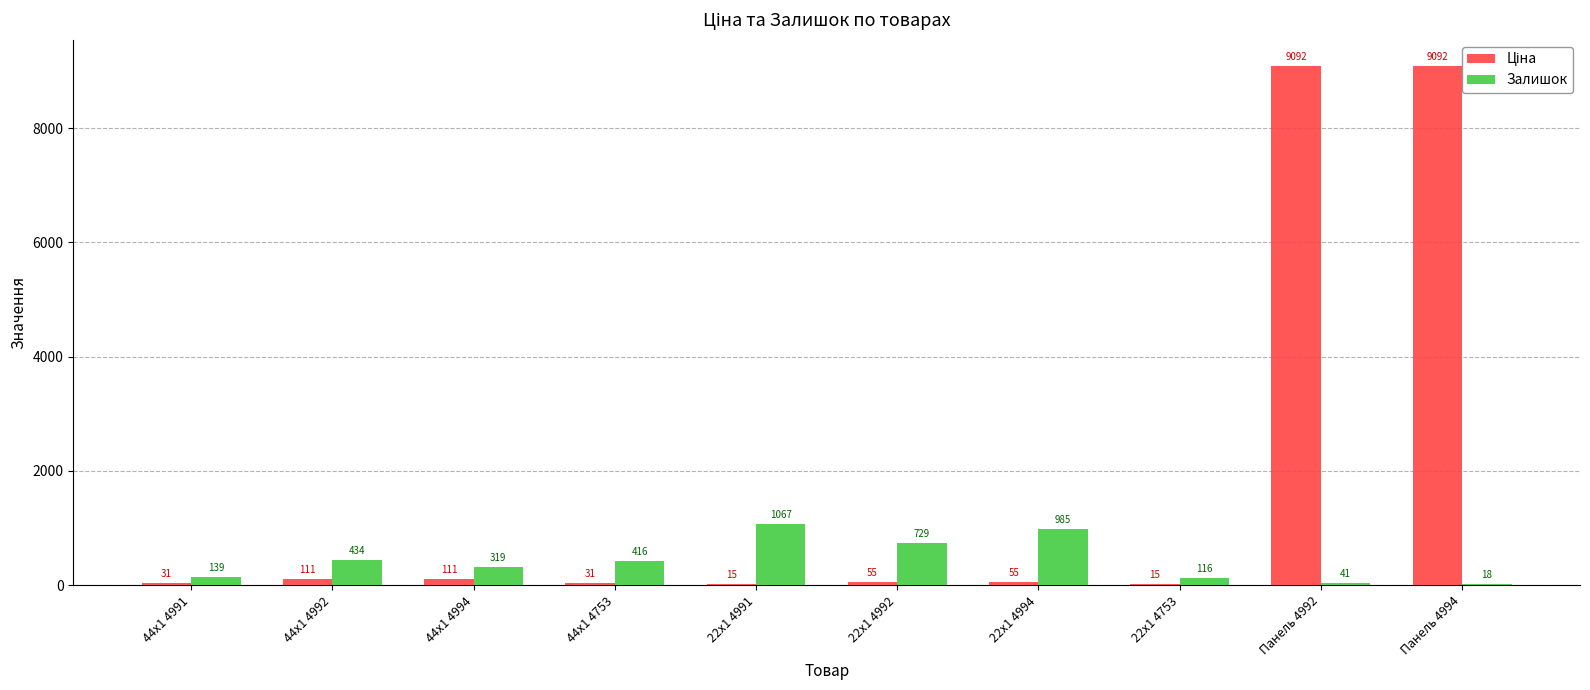

True or false: Залишок has a value of 1719.5 at 22x1 4991.

False